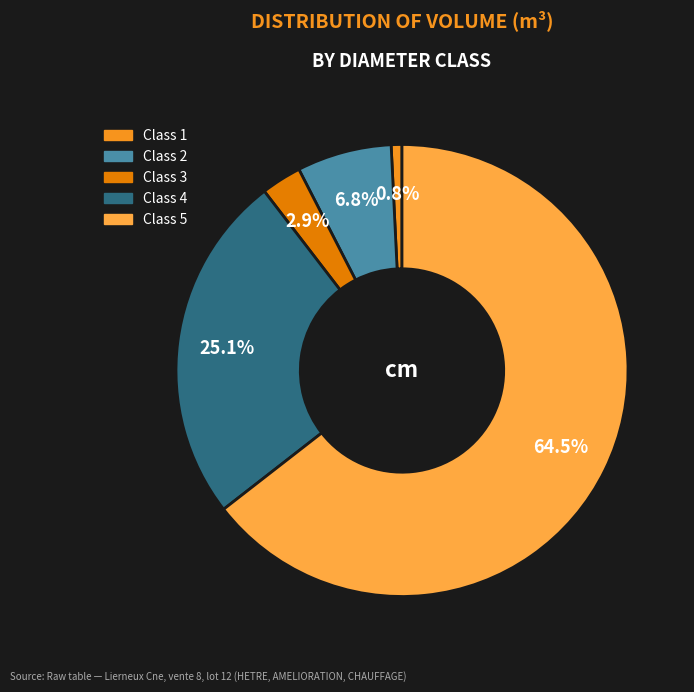

Is there any slice that represents more than half of the pie?

Yes